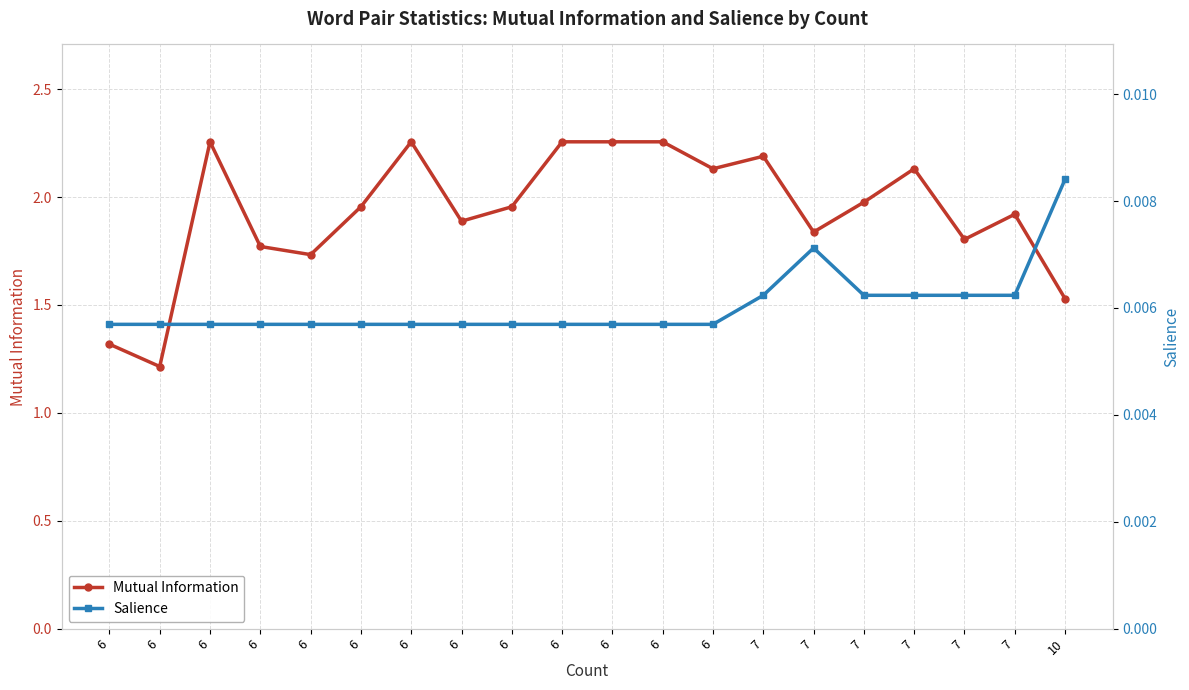

At 6, list the series in order from largest to smallest.

Mutual Information, Salience